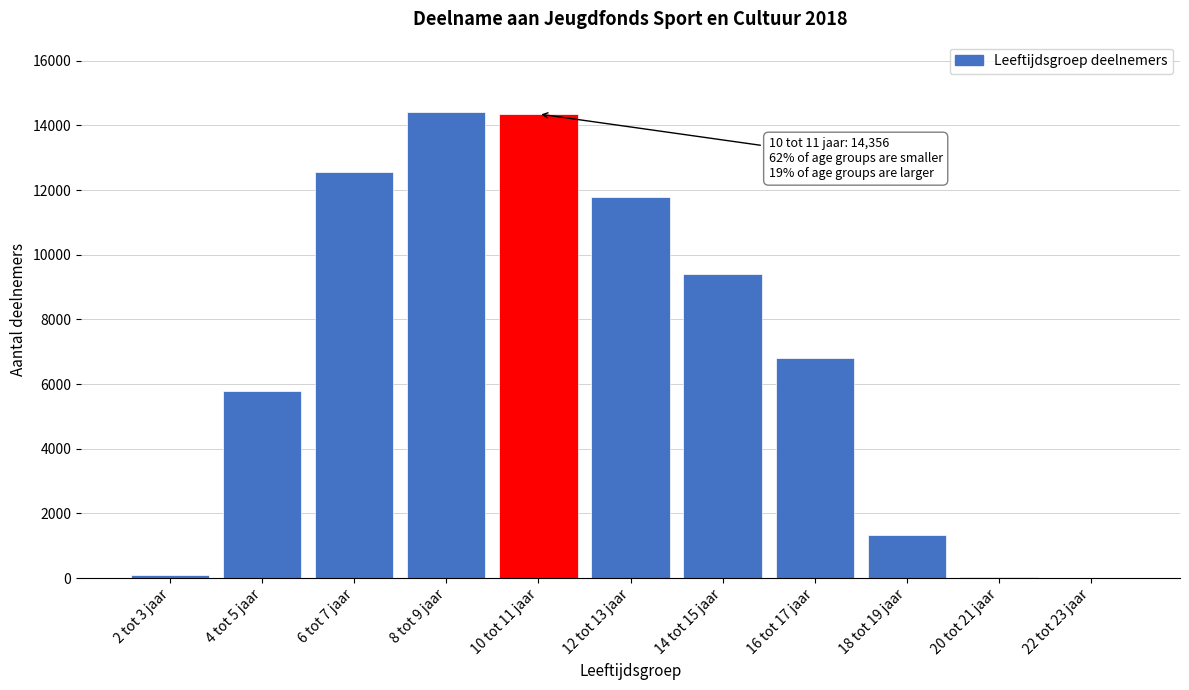

What is the change in value from 12 tot 13 jaar to 16 tot 17 jaar?

-4982